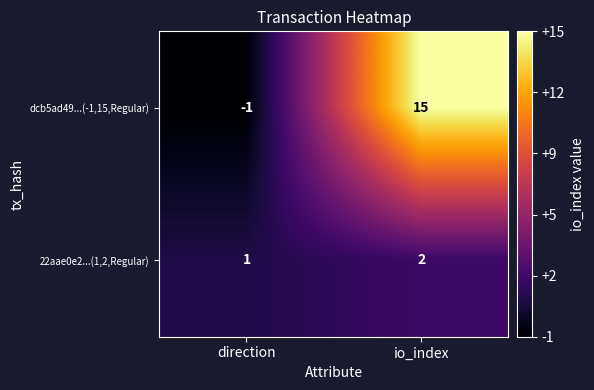

What is the difference between the maximum and minimum values in the dcb5ad49...(-1,15,Regular) series?

16